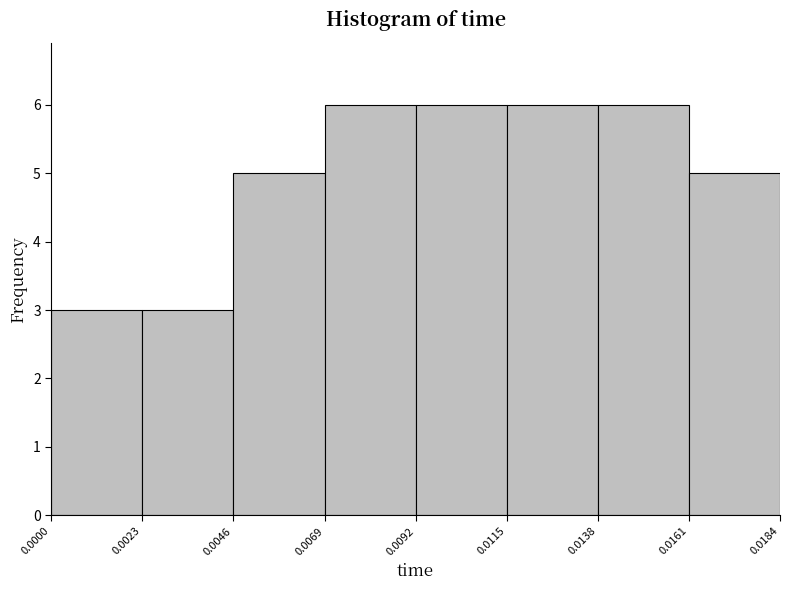

What is the height of the bar covering 0.0023 to 0.0046 on the x-axis? The values are not printed on the chart, so give them approximately, as read against the axis.

3